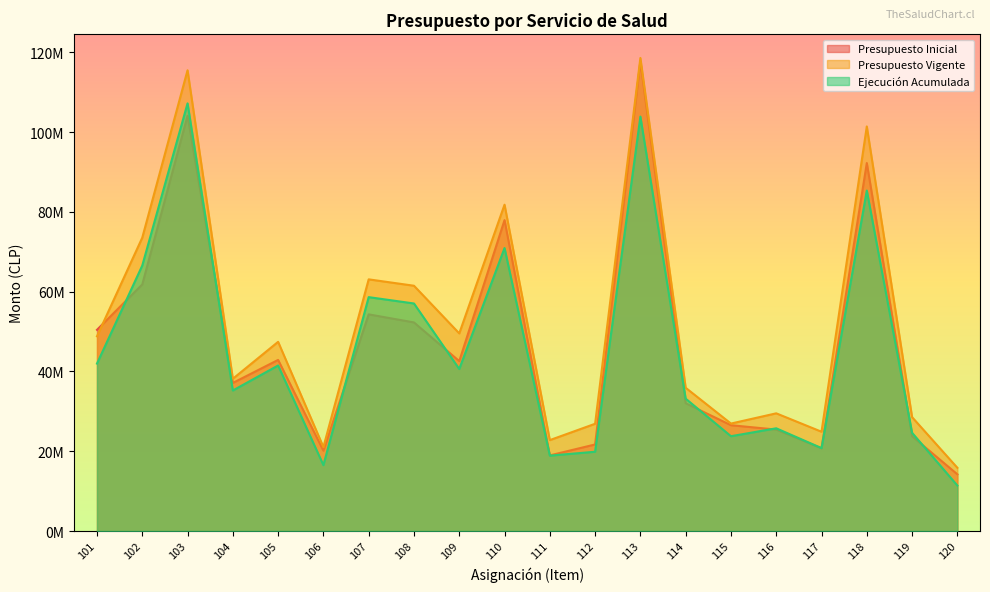

Where does the Ejecución Acumulada series first go above 40612271?

101